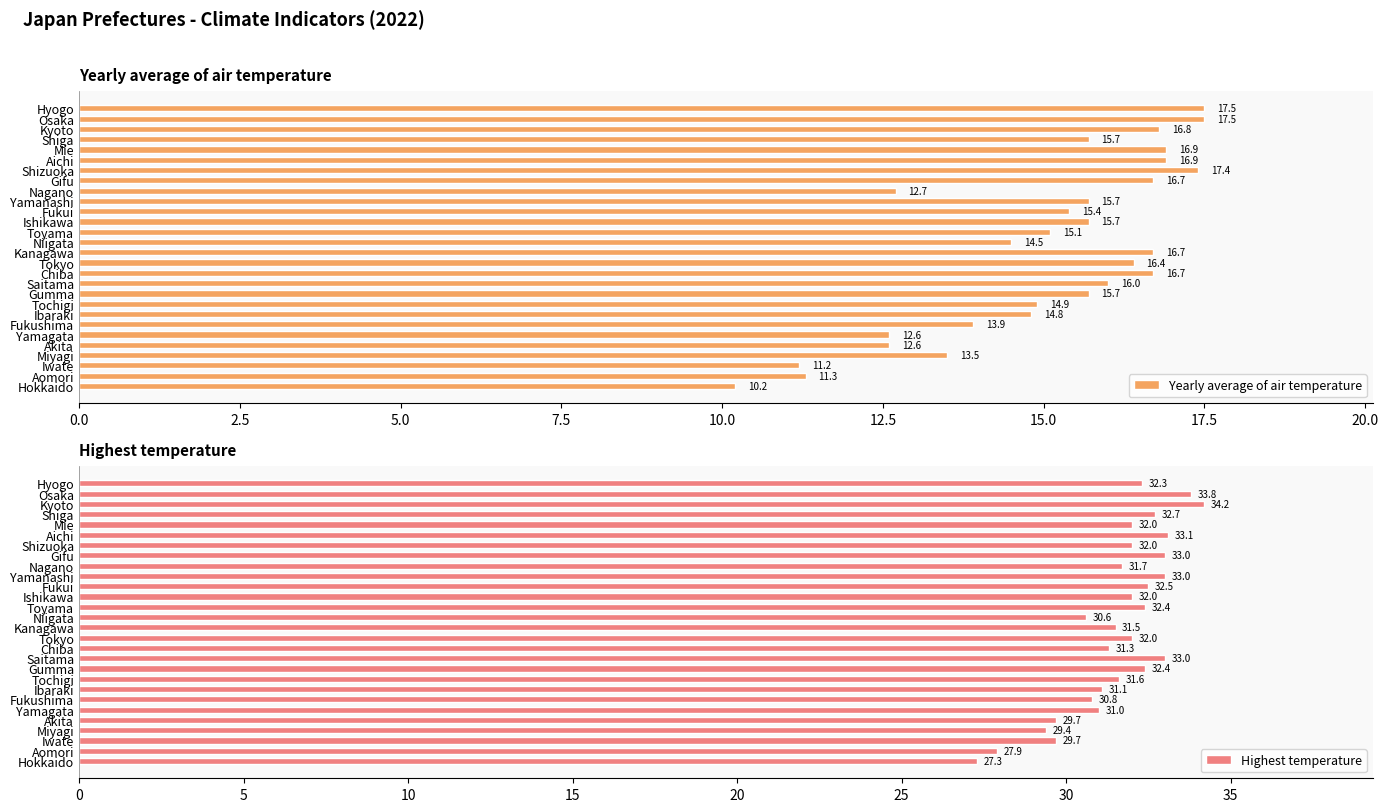

What is the average value of the Yearly average of air temperature series?

15.0